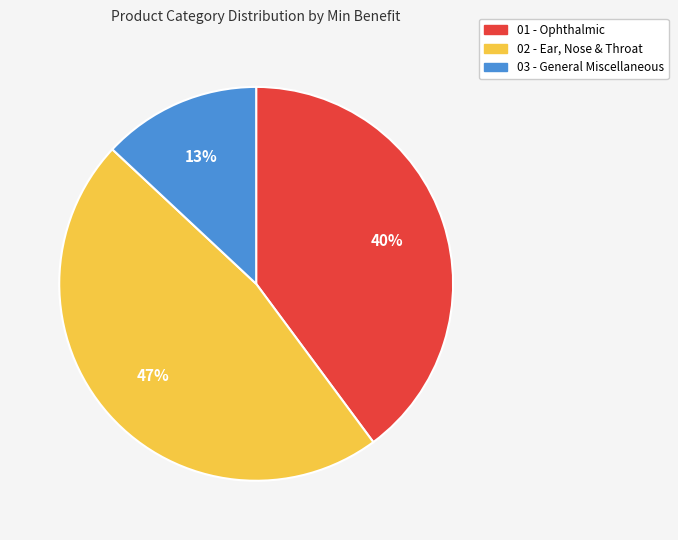

What is the largest slice in the pie chart?

02 - Ear, Nose & Throat